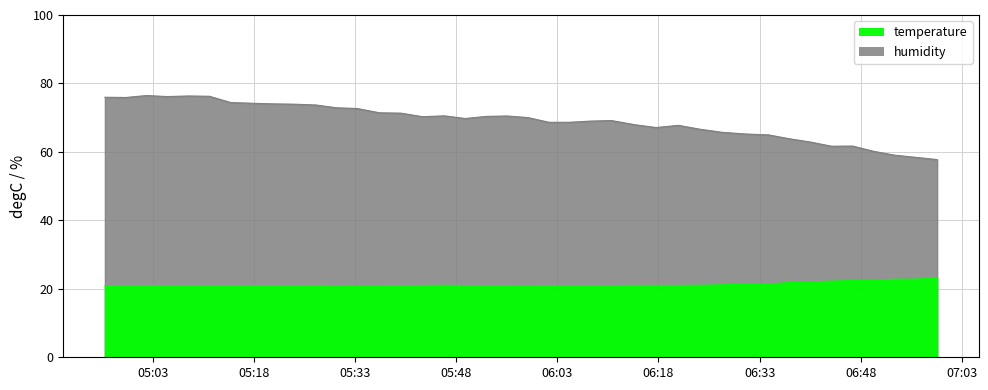

Reading left to right, transcribe all the data shown in this chart.

temperature: 20.9	20.9	20.9	20.9	20.9	20.8	20.9	20.9	20.8	20.8	20.7	20.6	20.7	20.7	20.9	21.0	21.0	20.9	20.8	20.8	20.7	20.9	20.9	20.9	20.9	21.0	21.0	21.0	21.0	21.1	21.4	21.4	21.8	22.0	22.2	22.4	22.5	22.8	22.8	23.0
humidity: 76.0	75.9	76.5	76.2	76.3	76.3	74.4	74.2	74.0	73.9	73.7	72.9	72.7	71.4	71.3	70.3	70.5	69.8	70.4	70.5	70.0	68.7	68.7	69.0	69.2	67.9	67.1	67.8	66.6	65.7	65.2	65.0	63.8	62.9	61.7	61.7	60.2	59.1	58.4	57.8